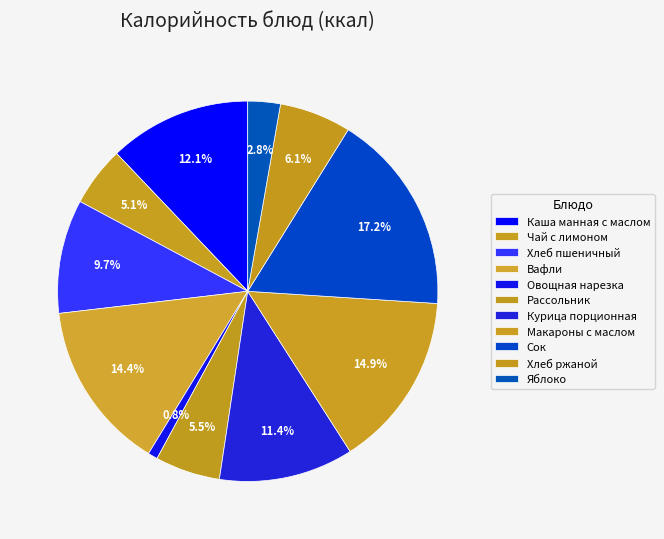

Approximately how many times larger is the value at Чай с лимоном compared to Рассольник?

0.9